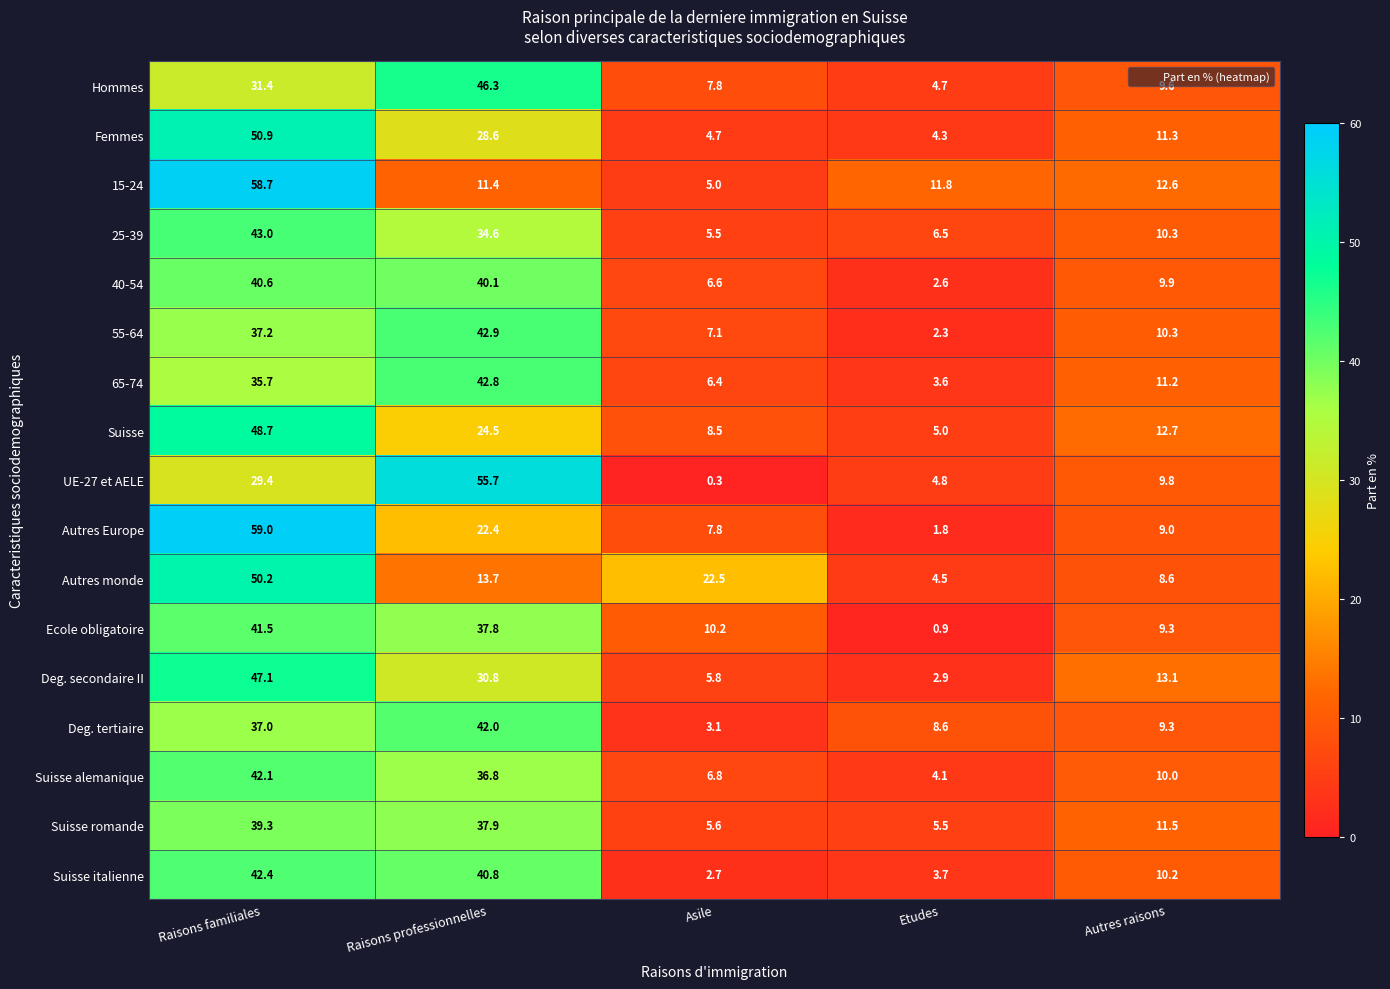

At which category does the chart reach its minimum across all series?

Asile